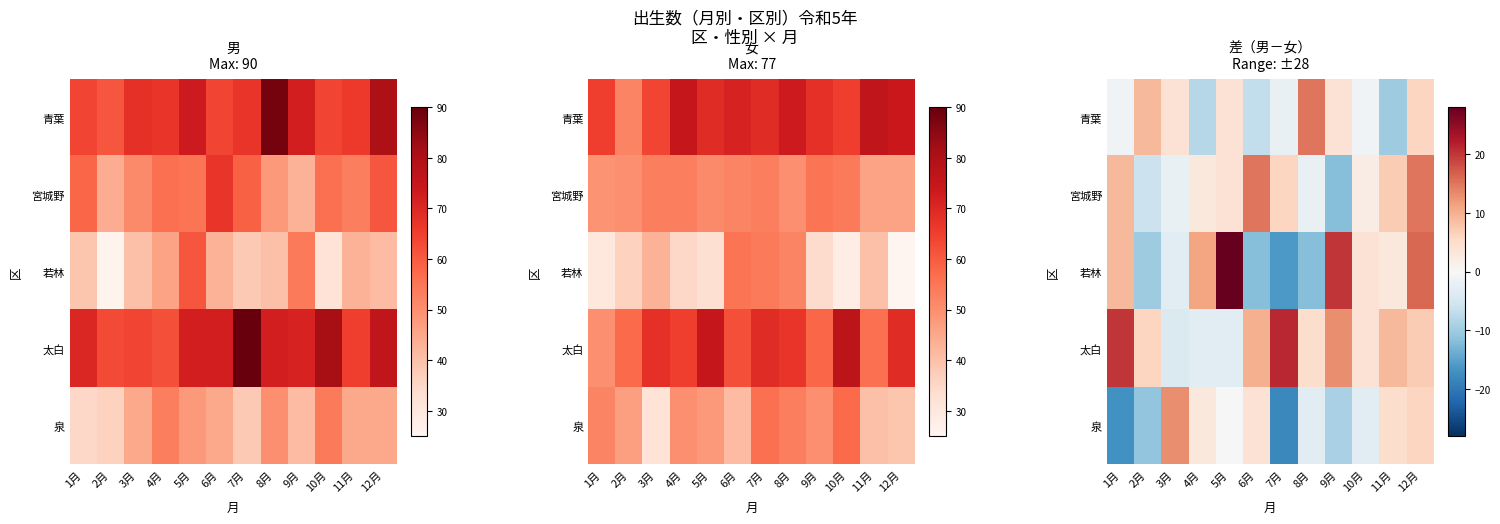

What is the spread (max minus min) of values at 10月?

7